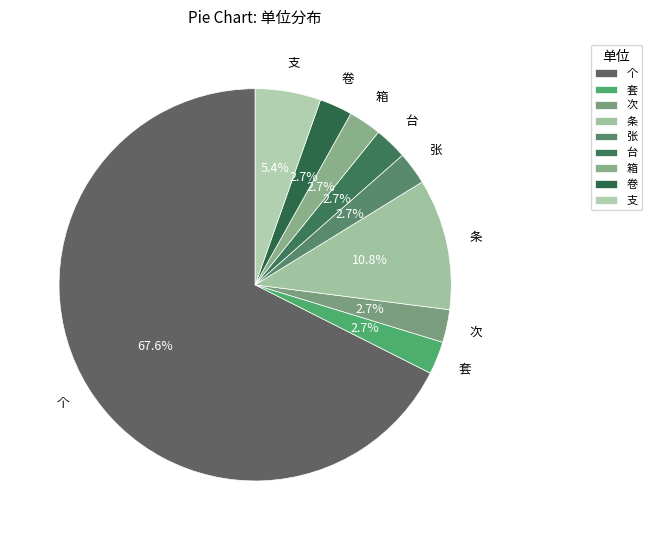

What is the largest slice in the pie chart?

个